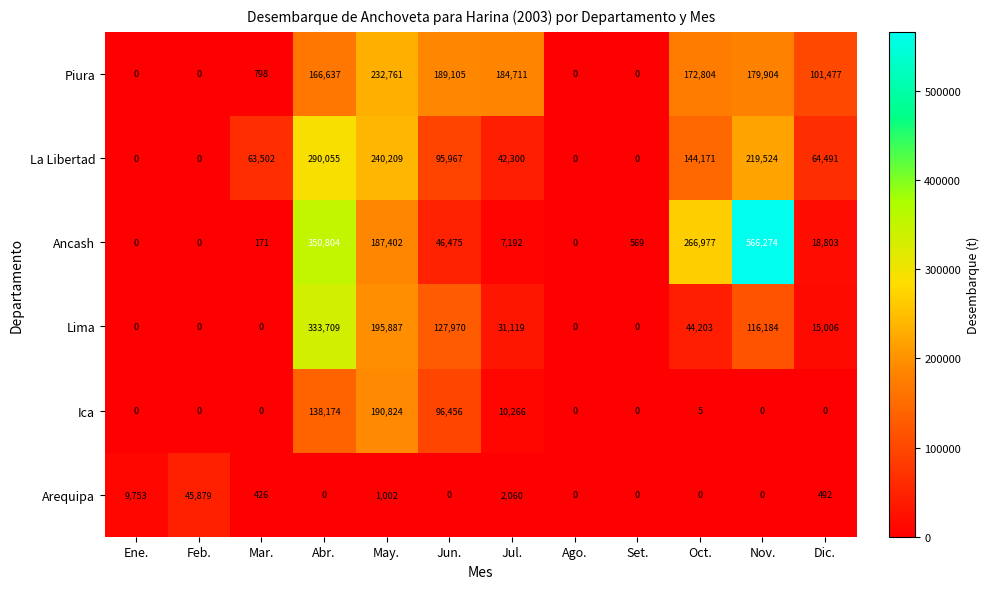

At which category is the sum across all series the highest?

Abr.